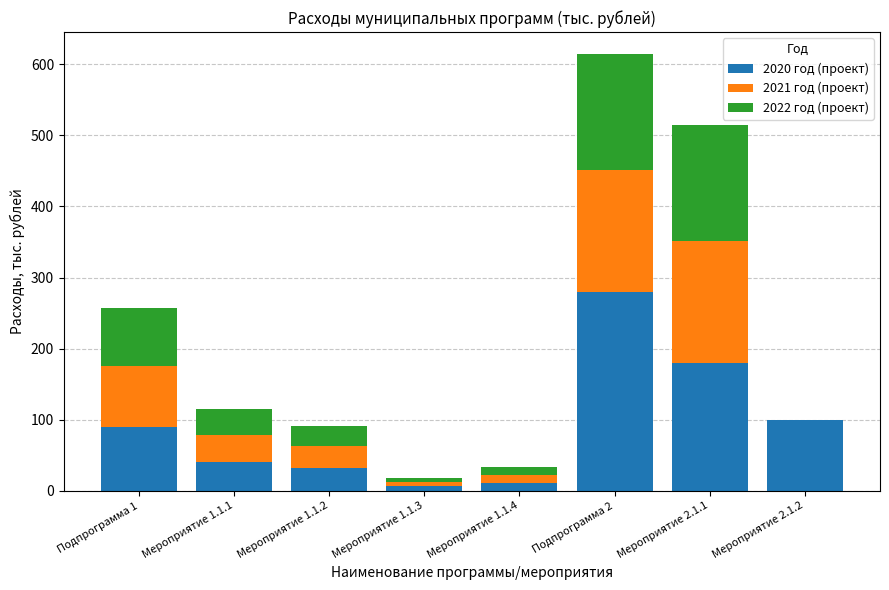

How many series are shown in this chart?

3